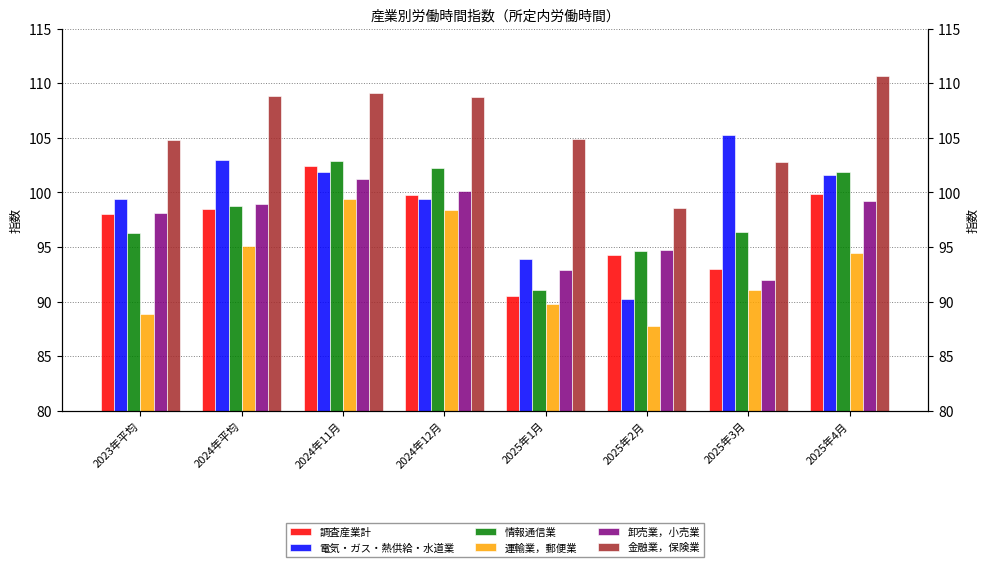

At which category is the sum across all series the highest?

2024年11月